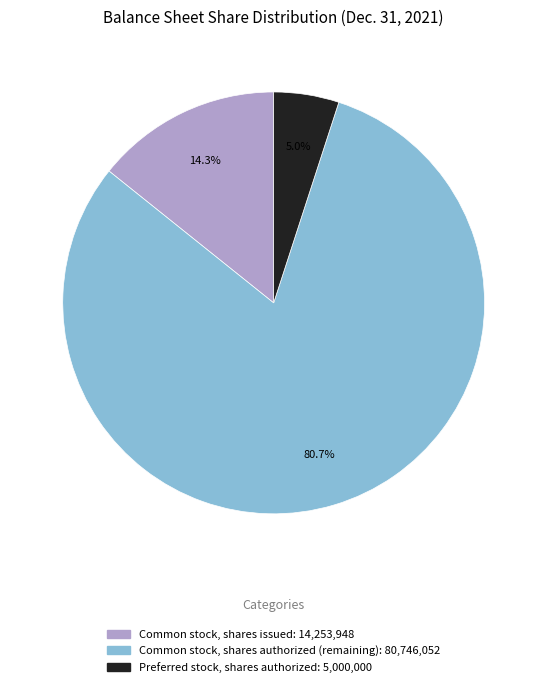

Combined, what portion of the pie is Common stock, shares issued and Common stock, shares authorized?

95.0%